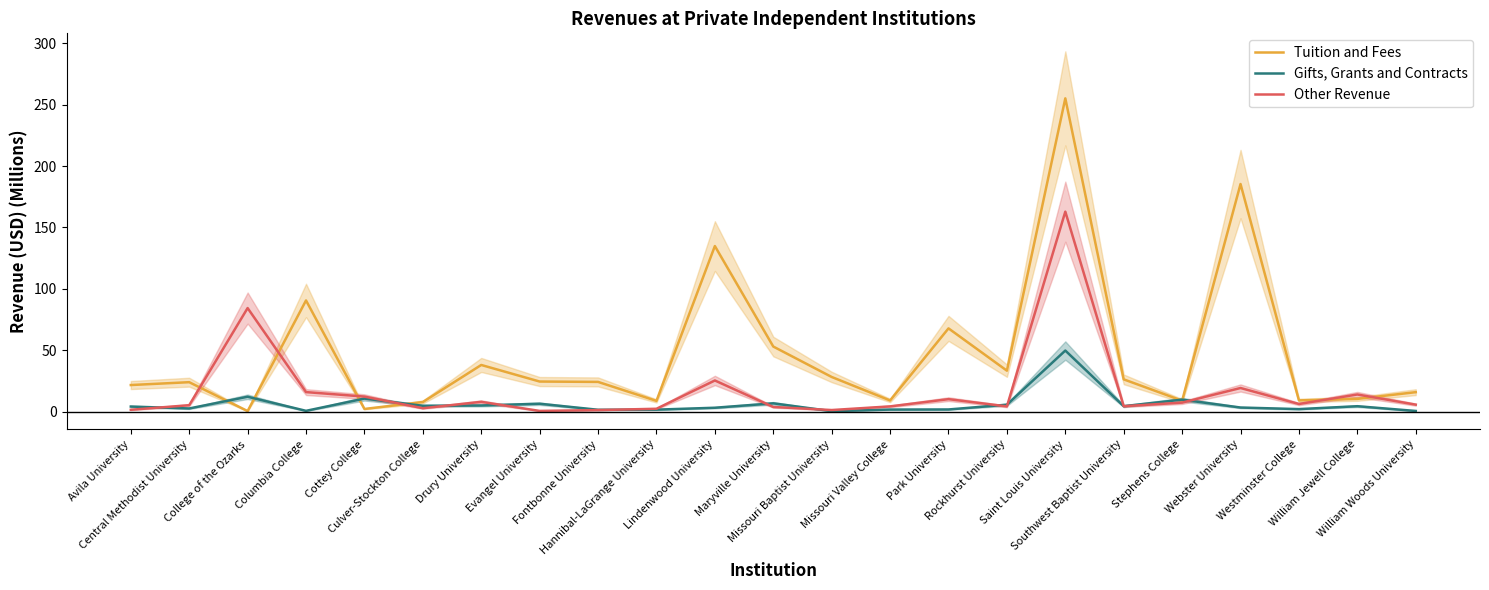

What is the difference between the highest and lowest values at Missouri Valley College?

7.4